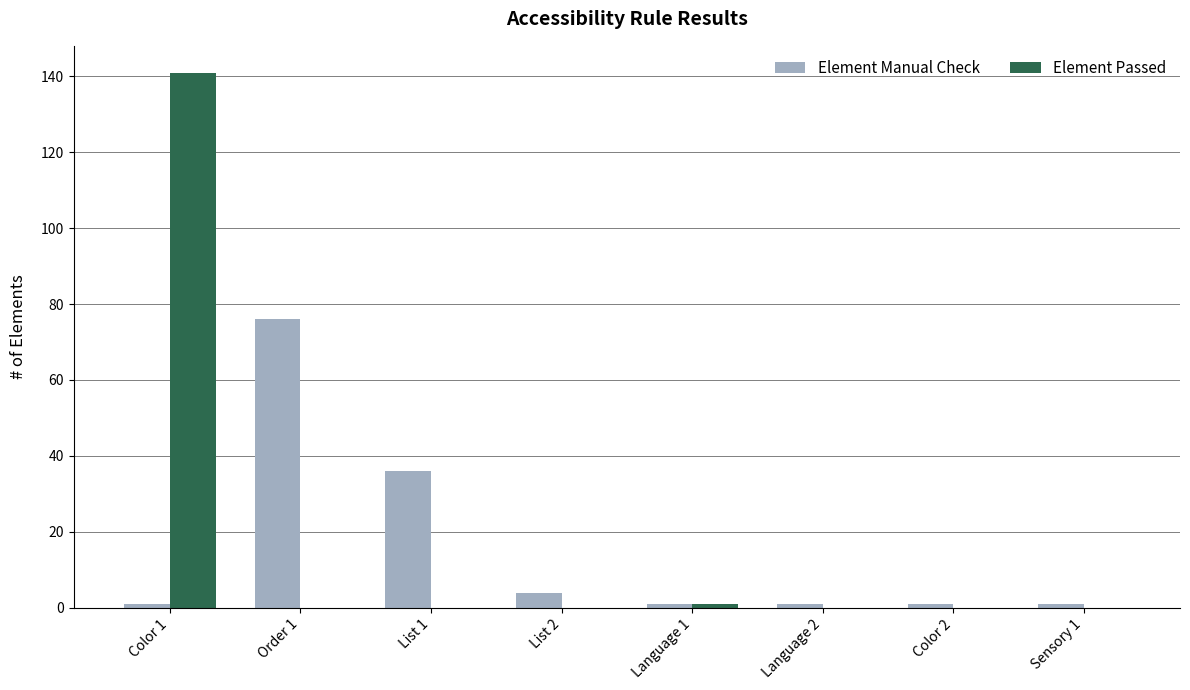

Are the bars grouped side by side (vs. stacked)?

Yes